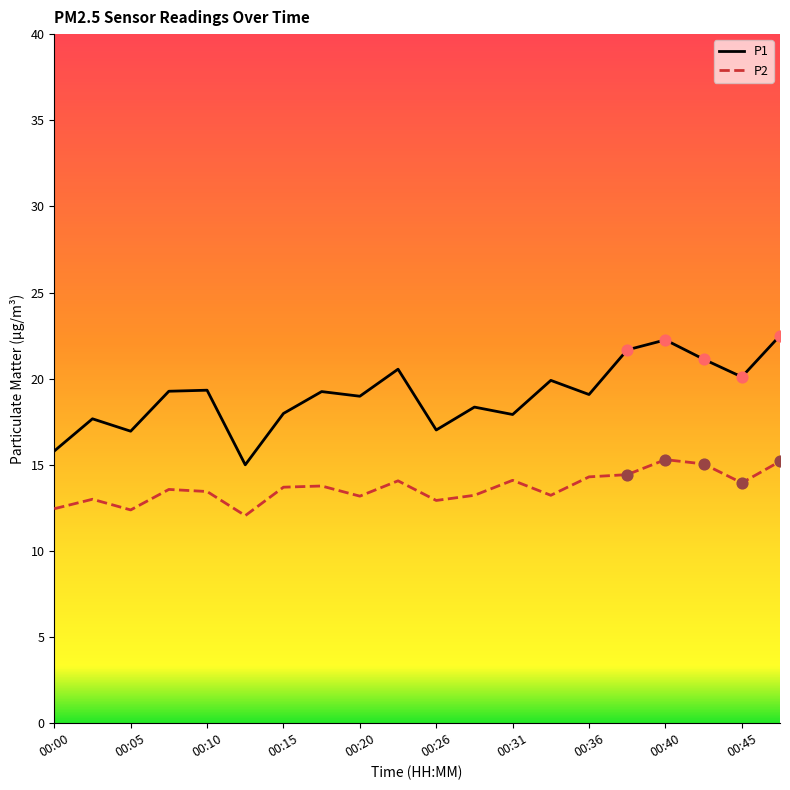

Which series has the widest spread of values?

P1